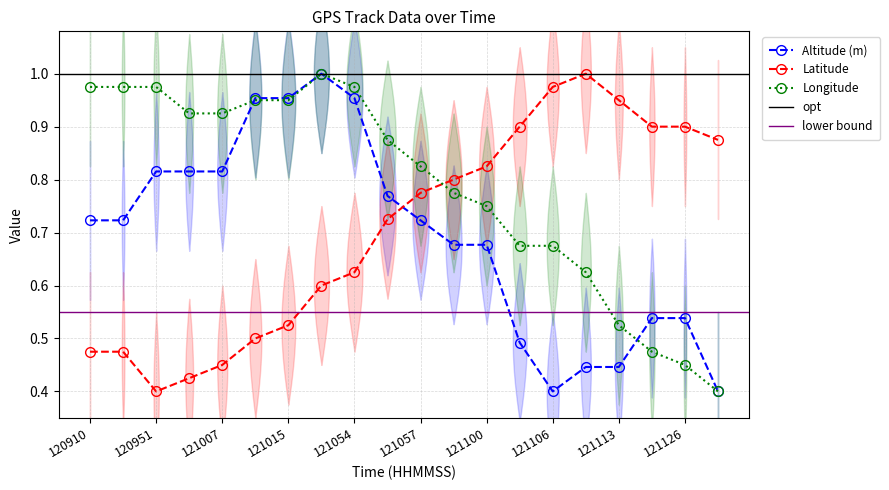

At which category does the chart reach its minimum across all series?

121106